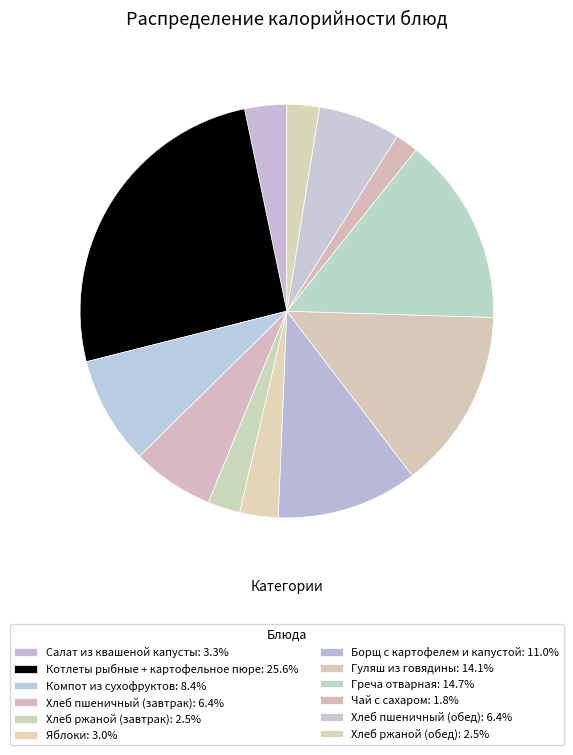

Count the number of slices in the pie.

12